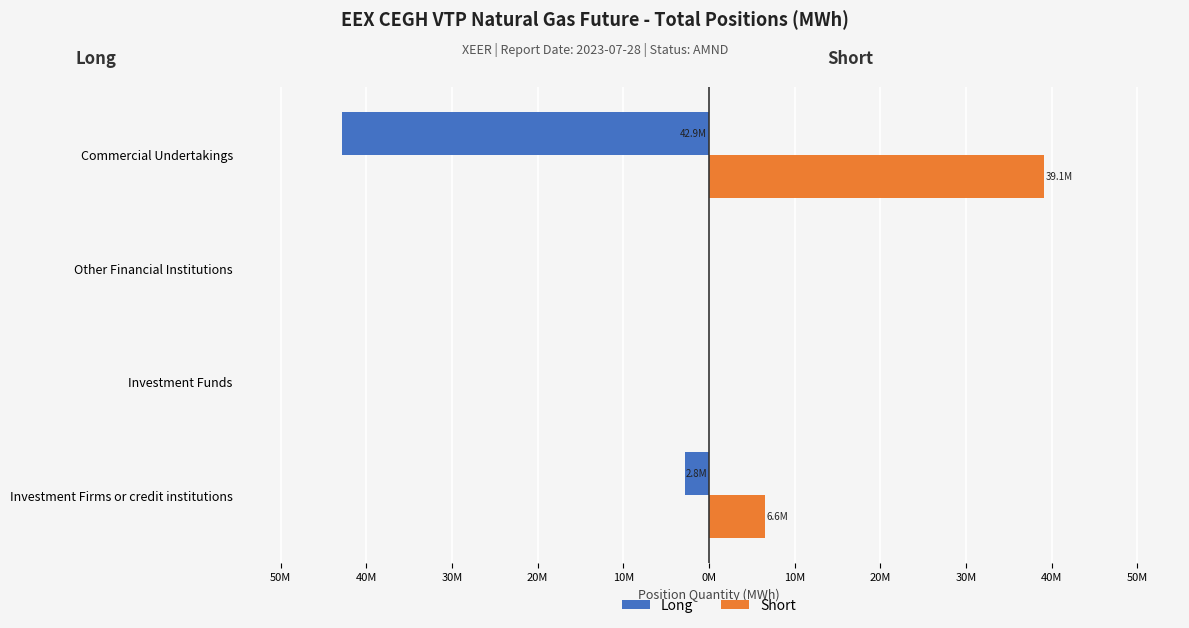

What is the difference between the maximum and minimum values in the Long series?

42875015